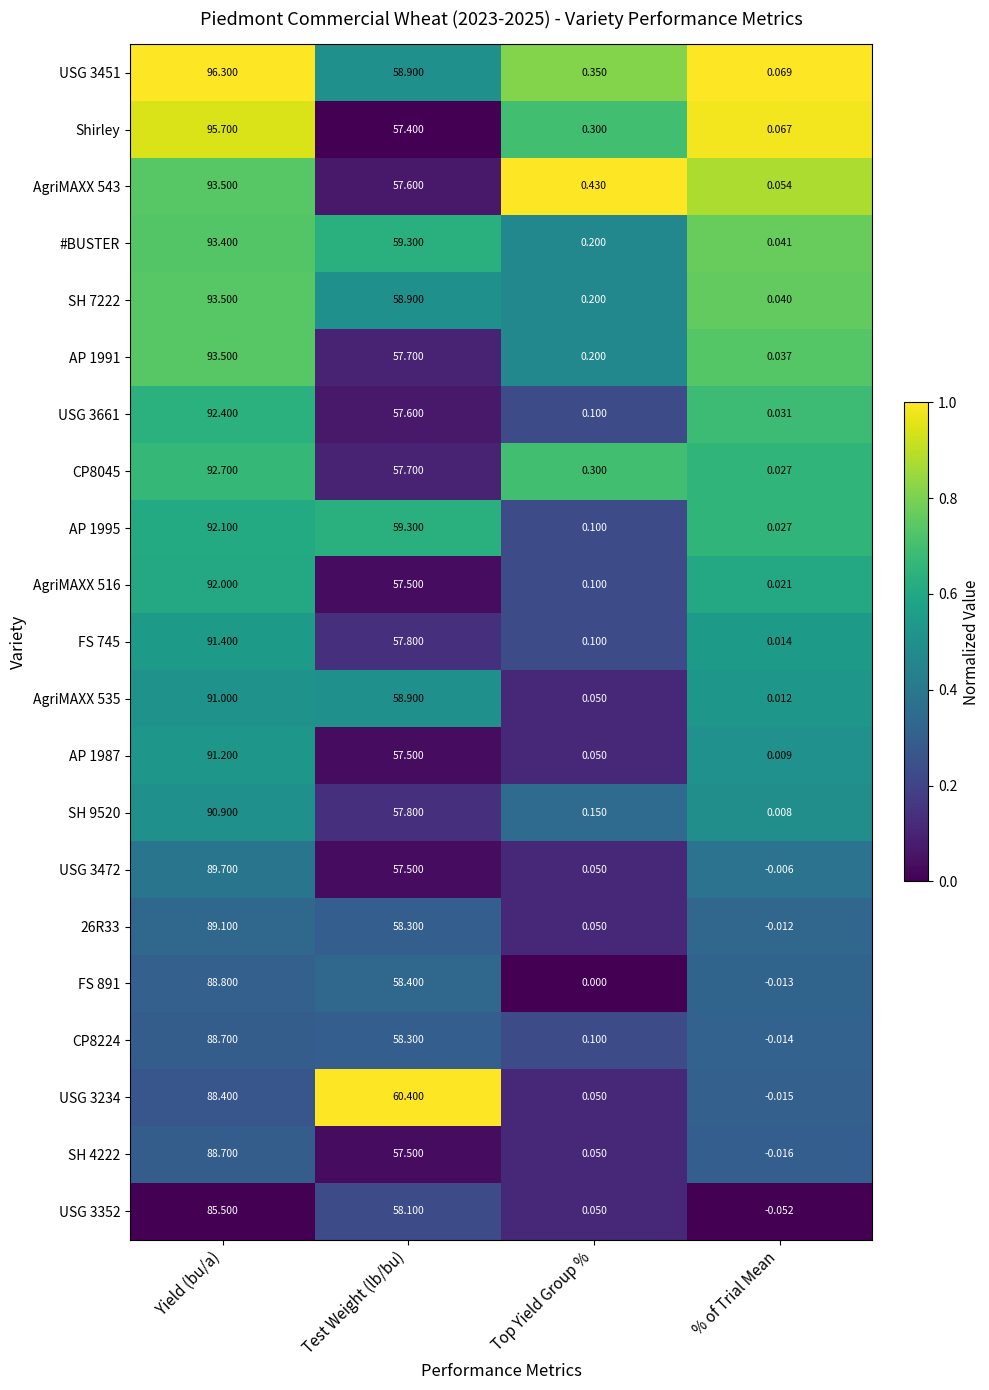

At which category is the sum across all series the highest?

Yield (bu/a)